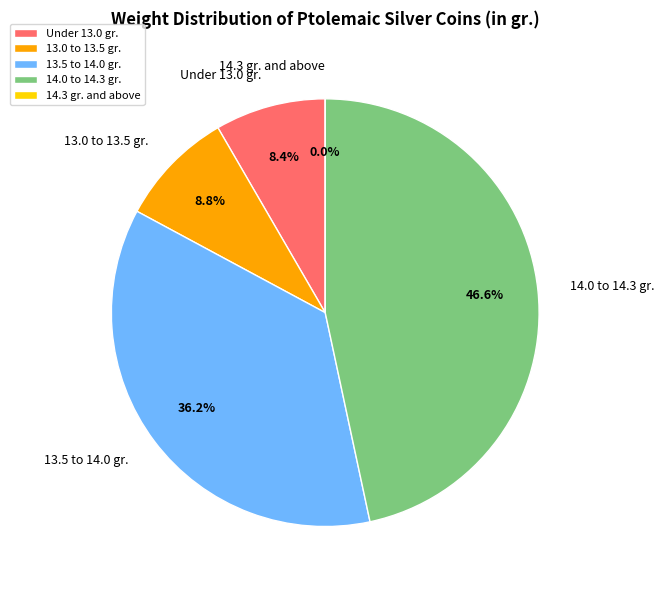

True or false: 1974.26.5371 accounts for 4% of the total.

False